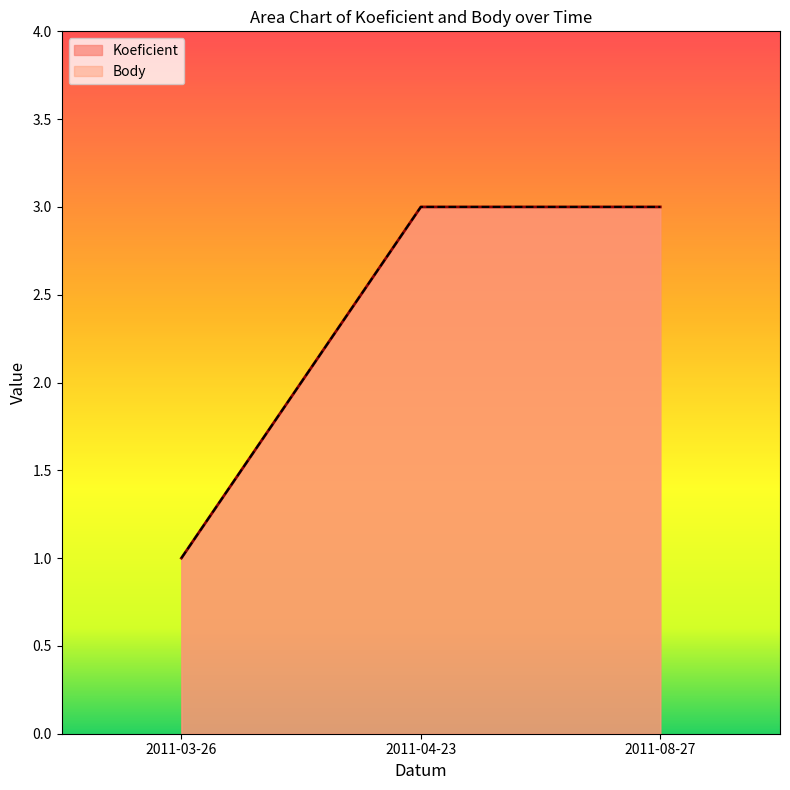

What is the total value across all series at 2011-03-26?

2